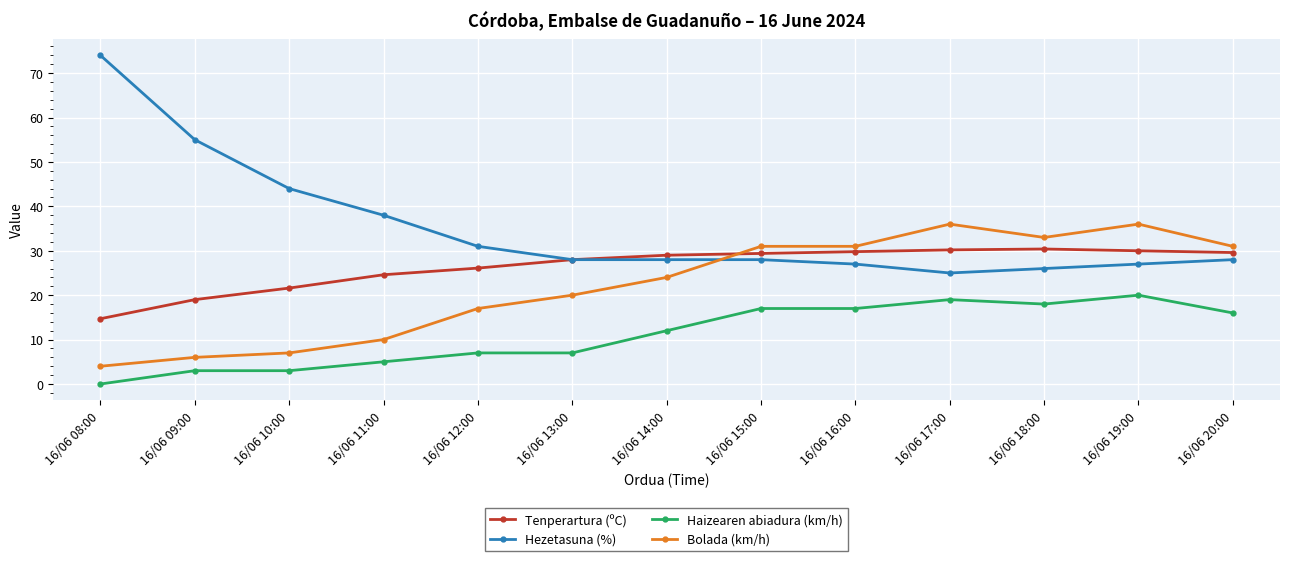

The value of Hezetasuna (%) at 16/06 11:00 is 8.4. True or false?

False